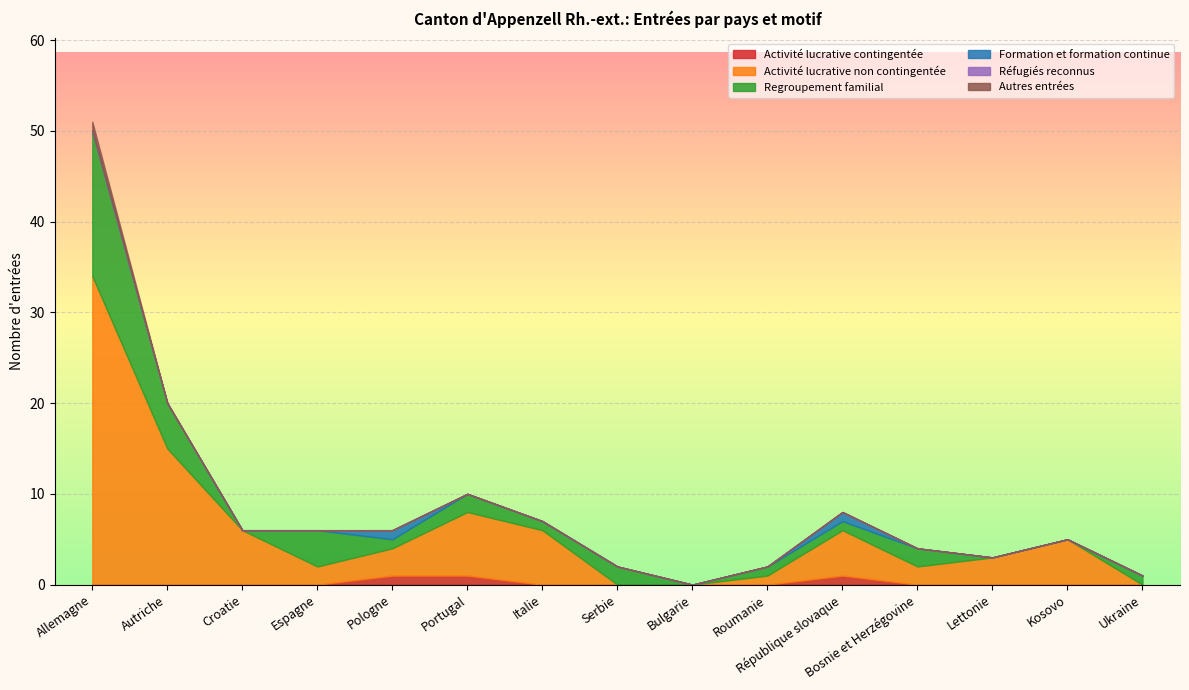

Does the chart display data point markers on the line(s)?

No